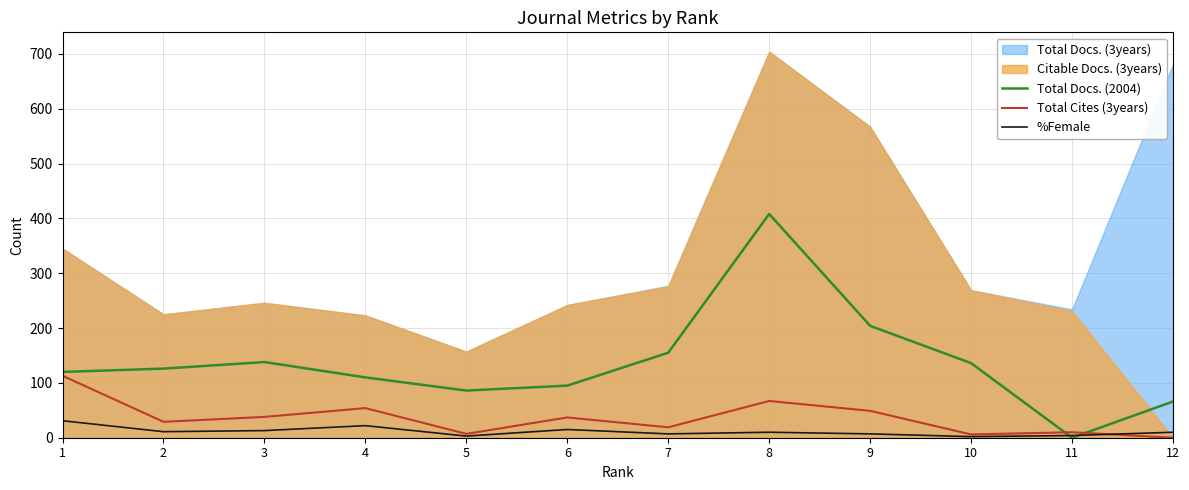

At how many categories does at least one series exceed 291?

1